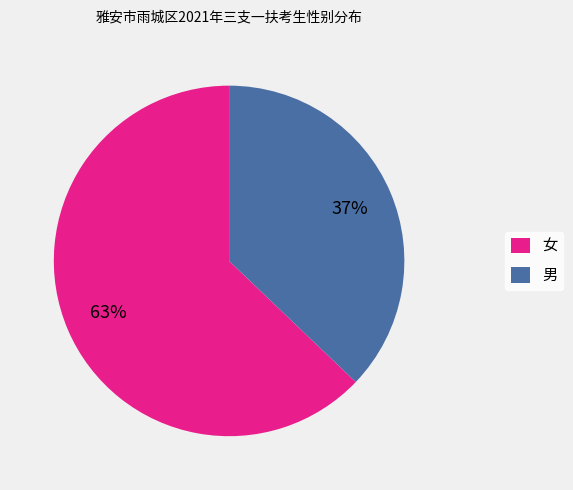

Which slice is the smallest?

男